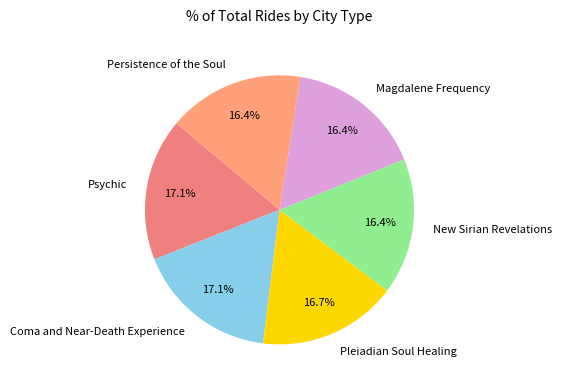

How many segments does this pie chart have?

6